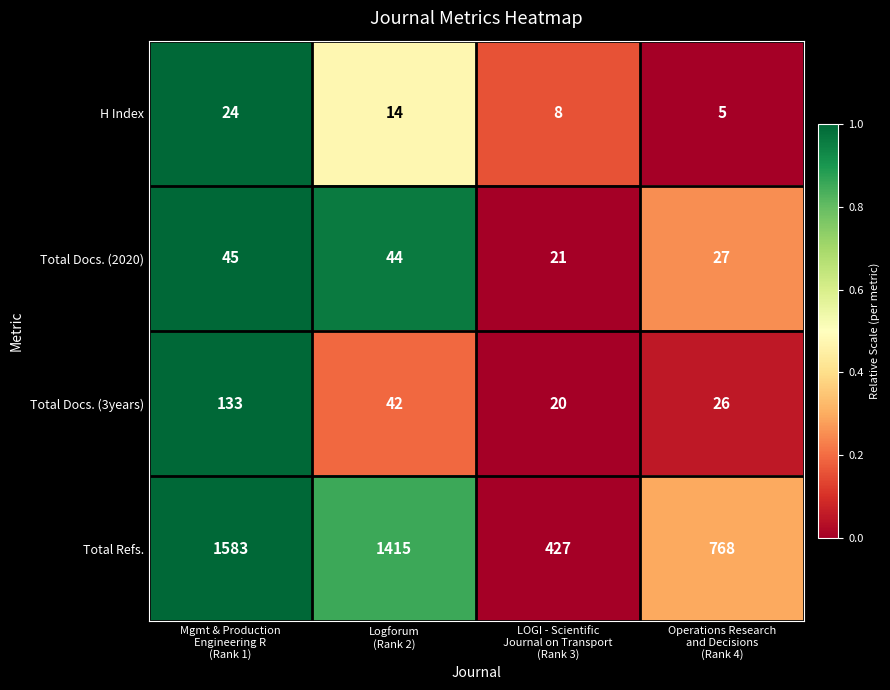

Which series has the largest total across all categories?

Total Refs.